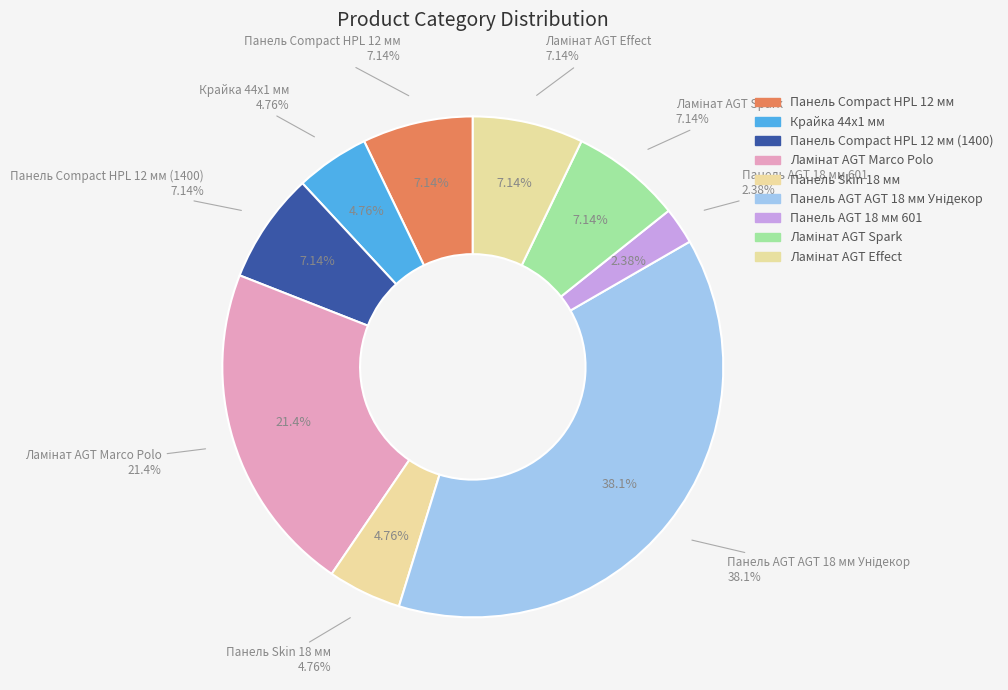

To the nearest percent, what portion does Панель Сompact HPL 12 мм represent?

7%